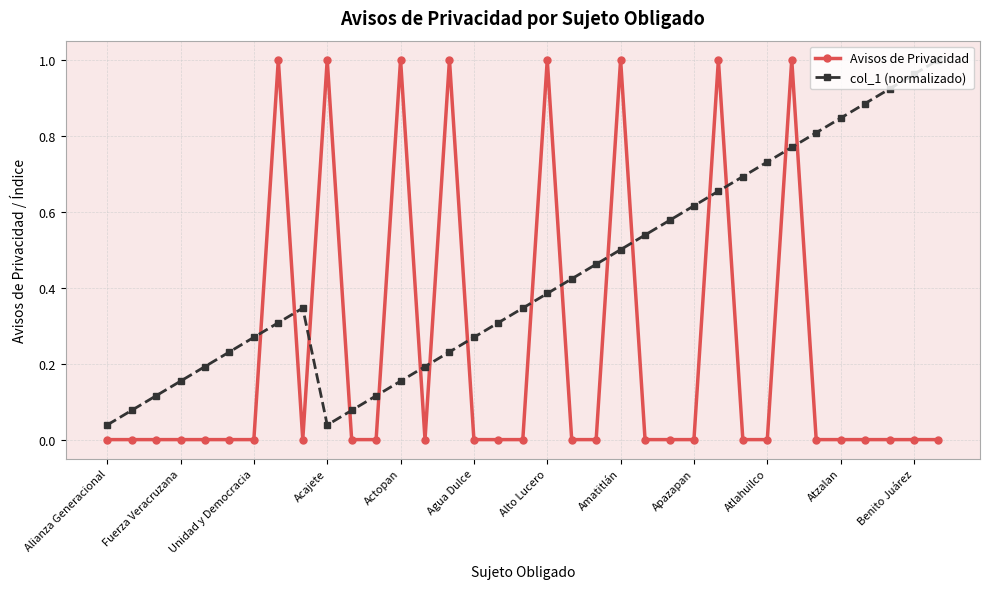

True or false: Avisos de Privacidad and col_1 (normalizado) cross at least once.

True